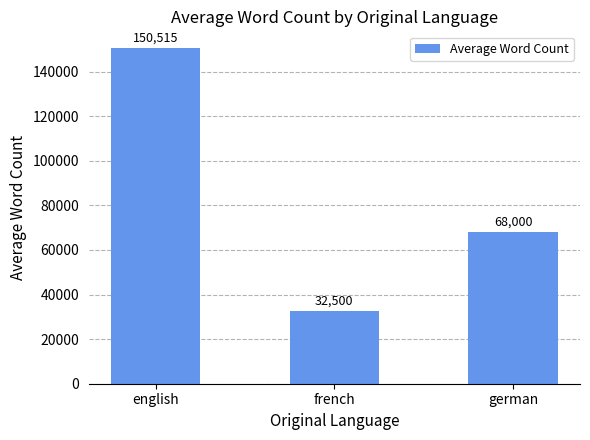

Approximately how many times larger is the value at french compared to german?

0.5